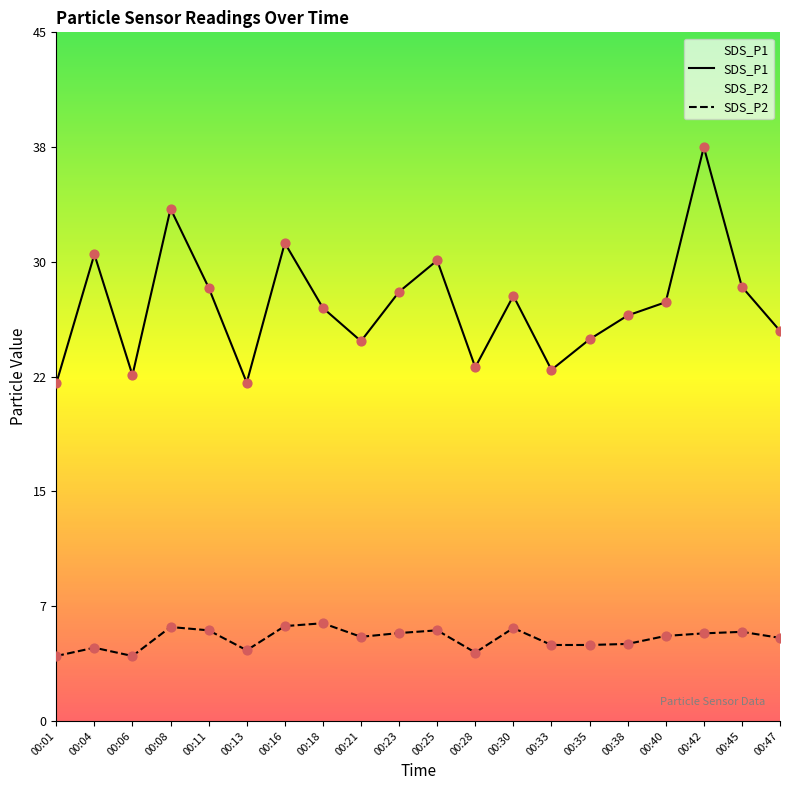

Which series contains the lowest Y value?

SDS_P2